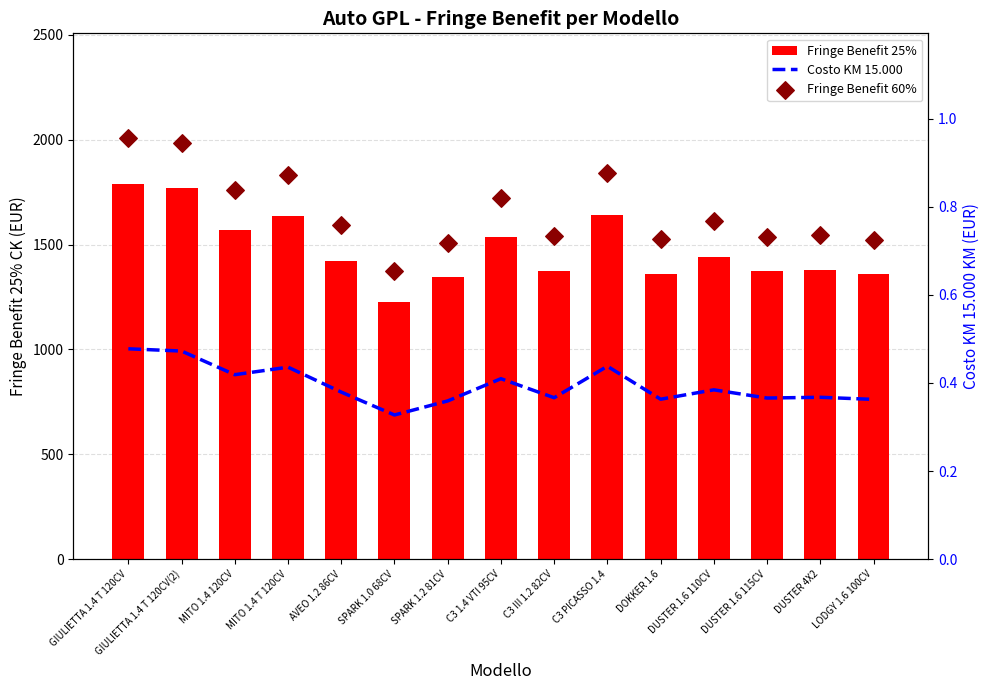

At how many categories does at least one series exceed 835?

15